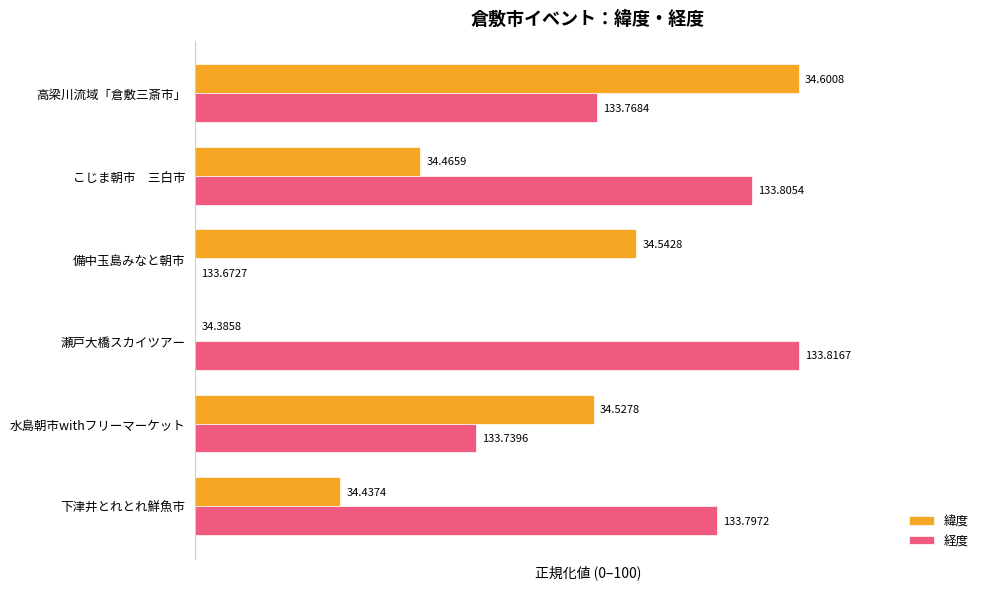

What are all the series names shown in the legend?

緯度, 経度